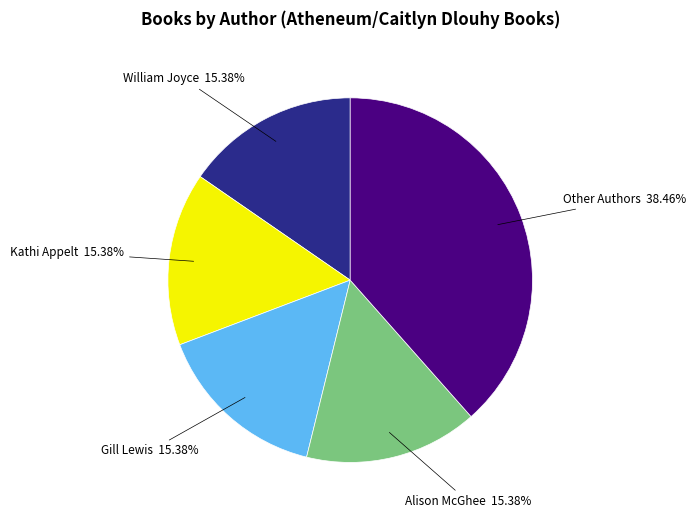

What is the largest slice in the pie chart?

Other Authors